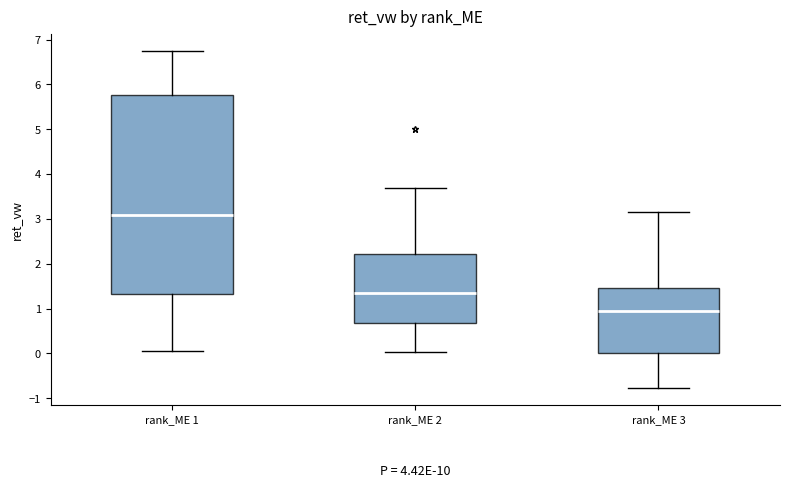

Comparing the boxes themselves (not the whiskers), which one is the tallest?

rank_ME 1